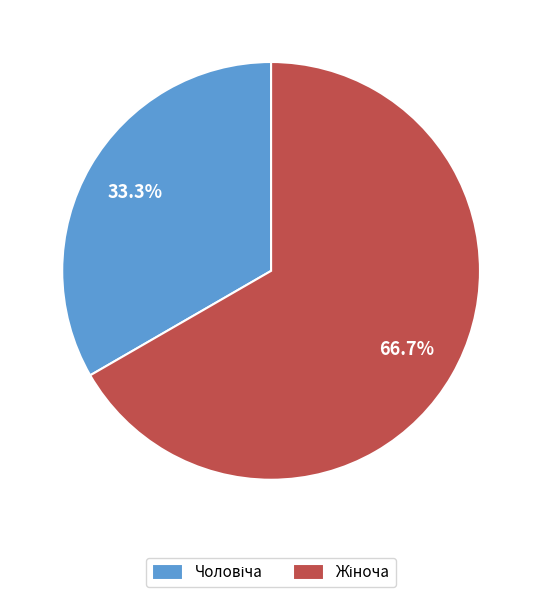

Is there a majority slice in this chart?

Yes